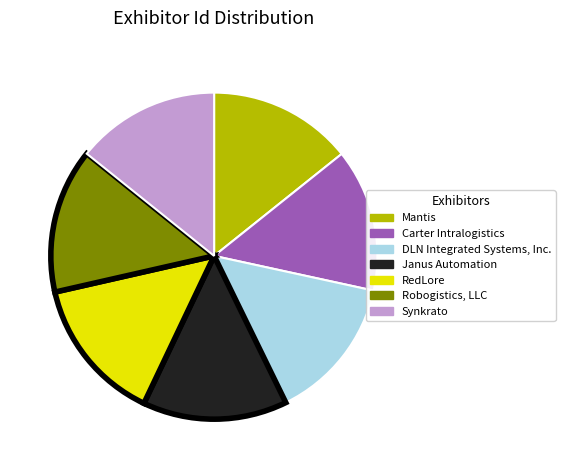

Count the number of slices in the pie.

7